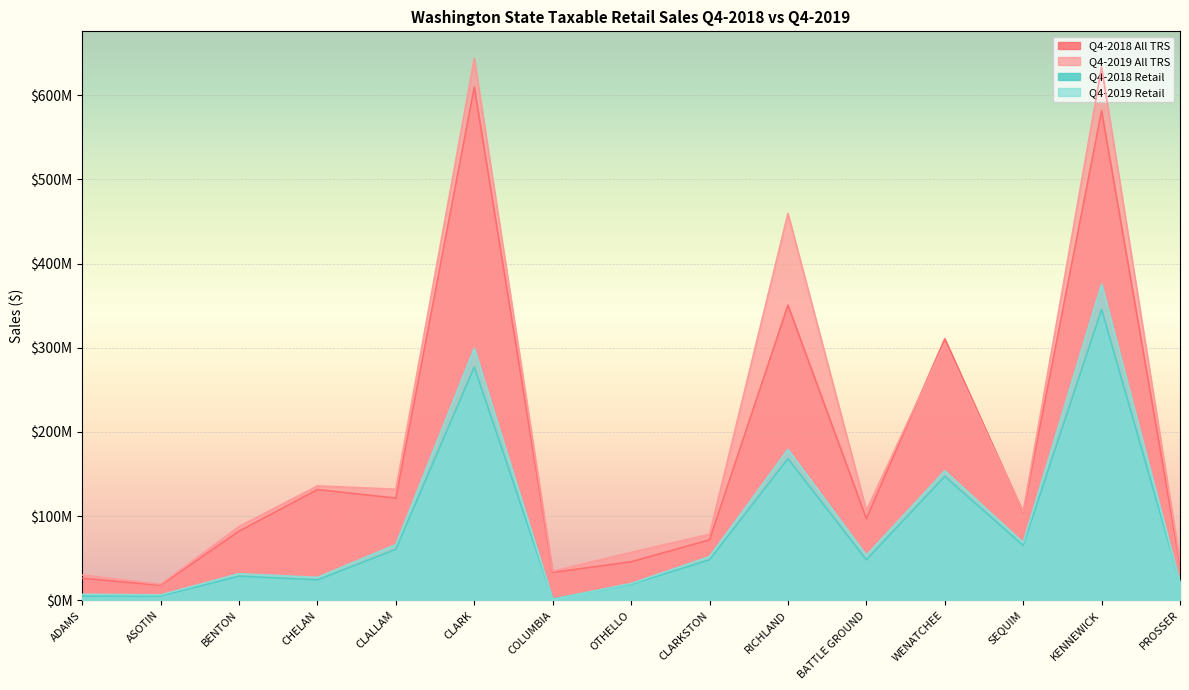

True or false: Q4-2018 All TRS and Q4-2018 Retail cross at least once.

False